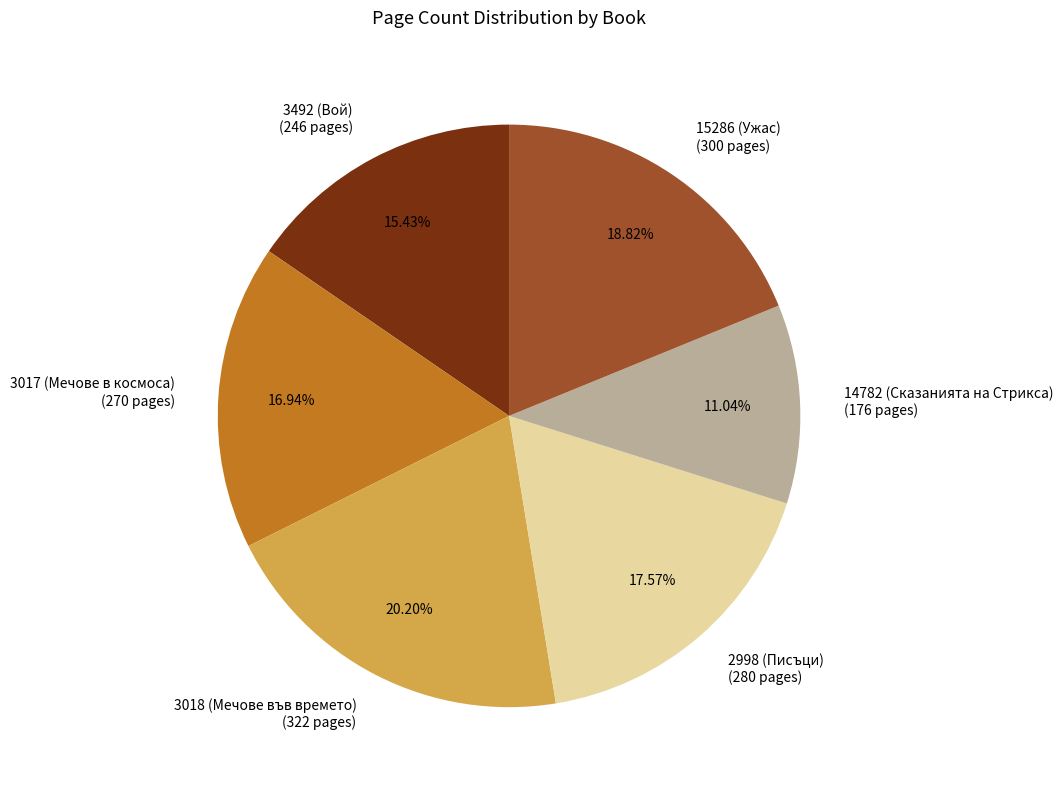

To the nearest percent, what is the difference between the 3017 (Мечове в космоса) and 14782 (Сказанията на Стрикса) slice percentages?

6%